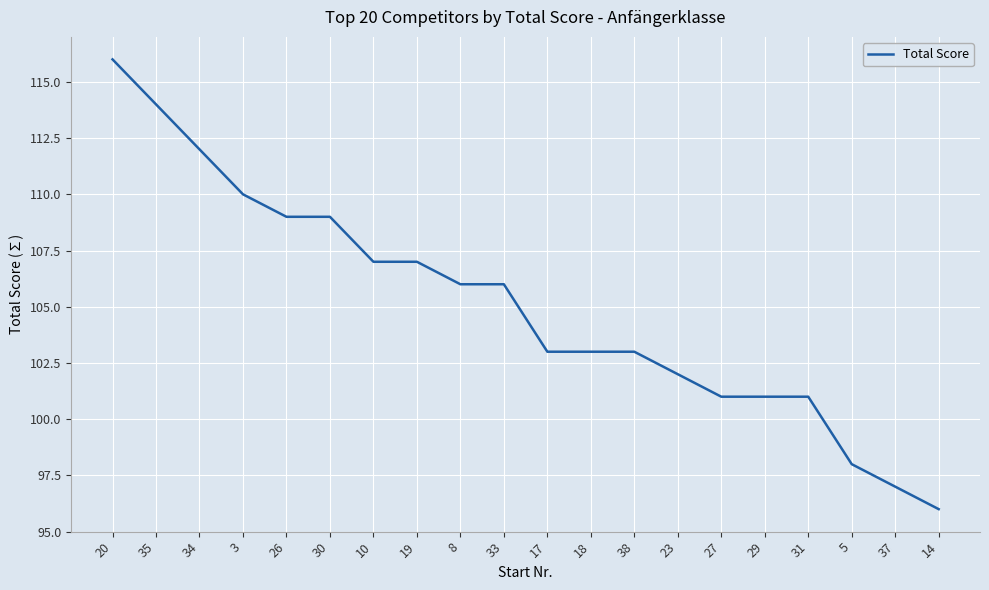

What is the ratio of the value at 18 to the value at 3?

0.9